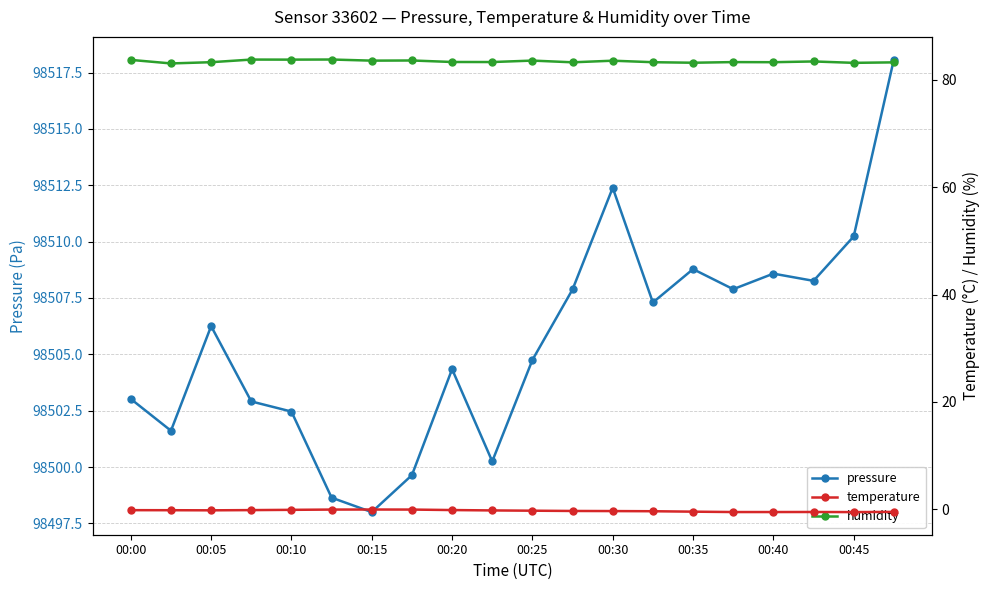

The value of pressure at 00:20 is 168199.5. True or false?

False